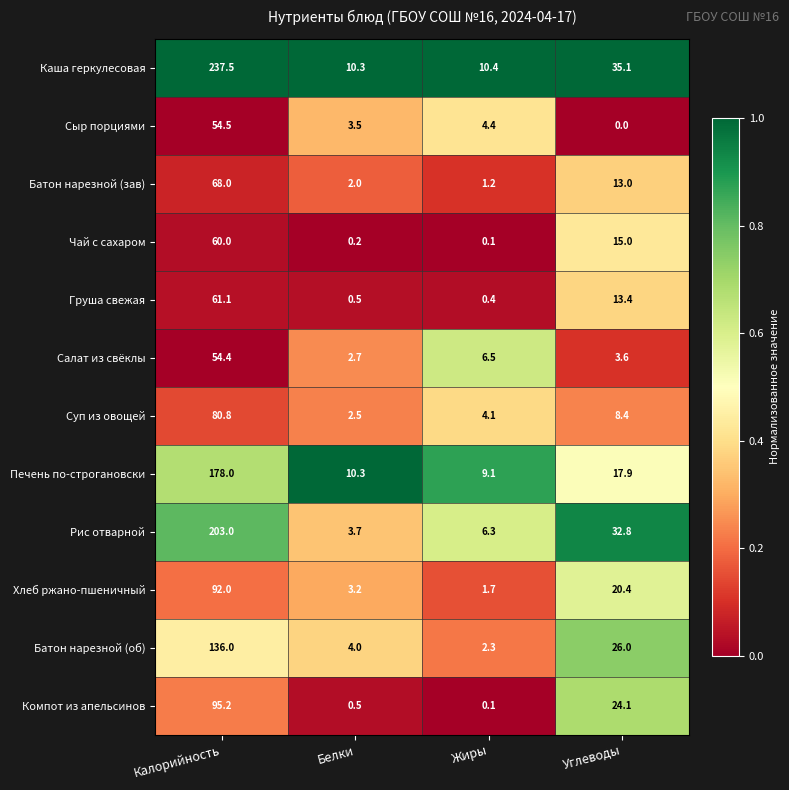

How many data points does each series have?

4